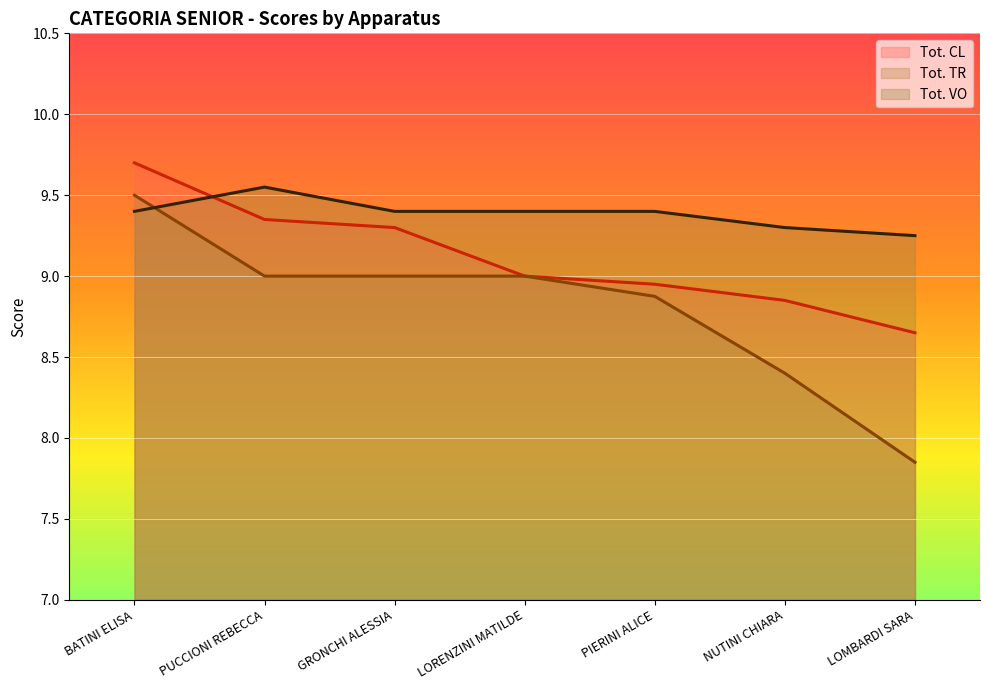

Reading left to right, transcribe all the data shown in this chart.

Tot. CL: 9.7	9.3	9.3	9.0	8.9	8.8	8.7
Tot. TR: 9.5	9.0	9.0	9.0	8.9	8.4	7.8
Tot. VO: 9.4	9.6	9.4	9.4	9.4	9.3	9.2